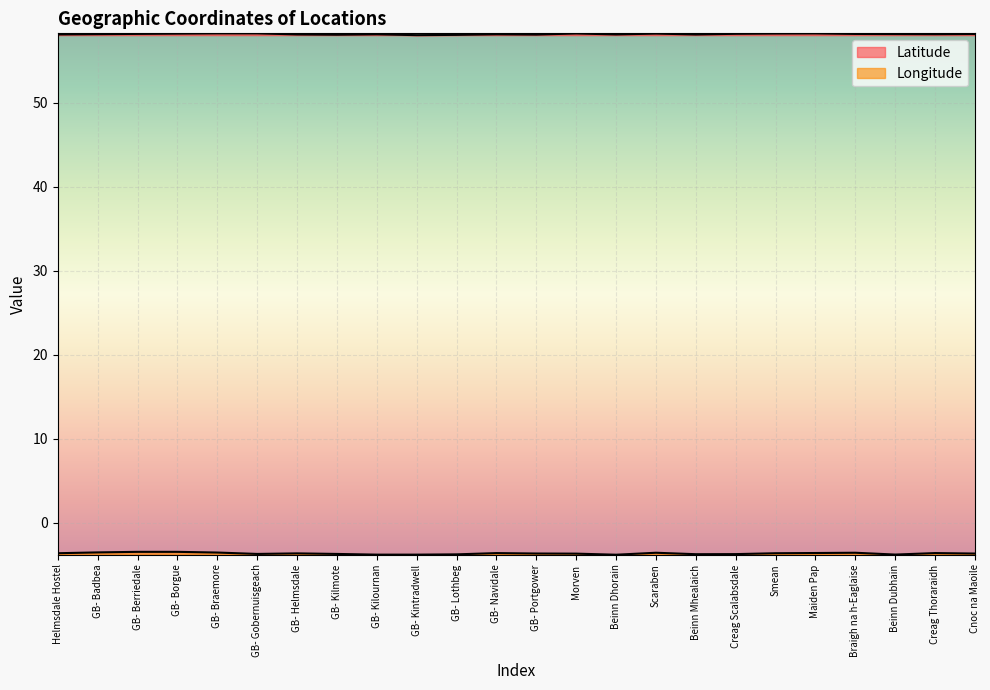

Reading left to right, what are all the values shown in this chart?

Latitude: Helmsdale Hostel=58.1	GB- Badbea=58.1	GB- Berriedale=58.2	GB- Borgue=58.2	GB- Braemore=58.2	GB- Gobernuisgeach=58.2	GB- Helmsdale=58.1	GB- Kilmote=58.1	GB- Kilournan=58.1	GB- Kintradwell=58.0	GB- Lothbeg=58.1	GB- Navidale=58.1	GB- Portgower=58.1	Morven=58.2	Beinn Dhorain=58.1	Scaraben=58.2	Beinn Mhealaich=58.1	Creag Scalabsdale=58.2	Smean=58.2	Maiden Pap=58.2	Braigh na h-Eaglaise=58.2	Beinn Dubhain=58.2	Creag Thoraraidh=58.1	Cnoc na Maoile=58.2
Longitude: Helmsdale Hostel=-3.6	GB- Badbea=-3.5	GB- Berriedale=-3.5	GB- Borgue=-3.5	GB- Braemore=-3.6	GB- Gobernuisgeach=-3.7	GB- Helmsdale=-3.7	GB- Kilmote=-3.7	GB- Kilournan=-3.8	GB- Kintradwell=-3.8	GB- Lothbeg=-3.8	GB- Navidale=-3.6	GB- Portgower=-3.7	Morven=-3.7	Beinn Dhorain=-3.8	Scaraben=-3.6	Beinn Mhealaich=-3.8	Creag Scalabsdale=-3.8	Smean=-3.6	Maiden Pap=-3.6	Braigh na h-Eaglaise=-3.6	Beinn Dubhain=-3.8	Creag Thoraraidh=-3.6	Cnoc na Maoile=-3.7